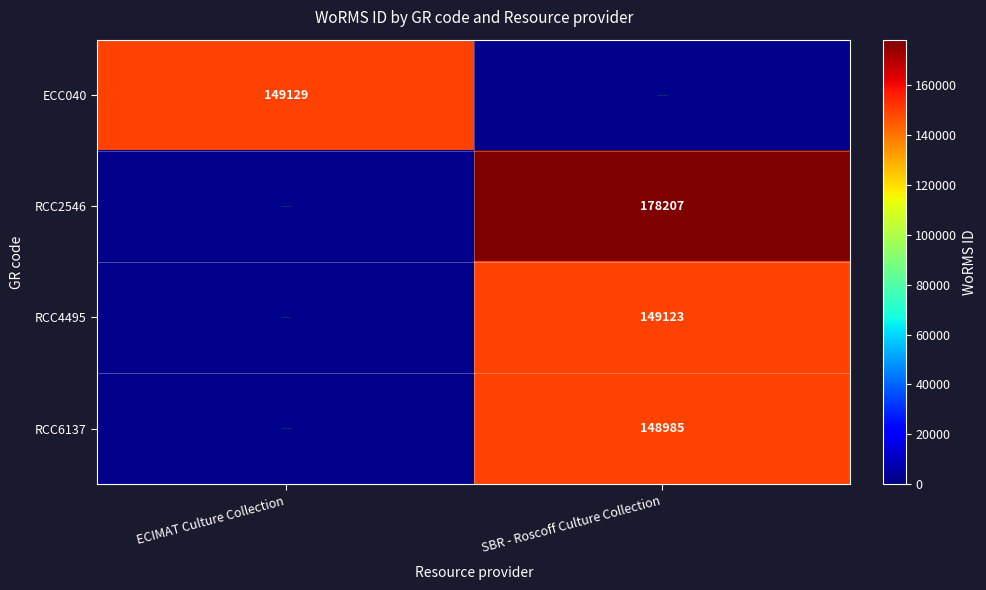

Which label corresponds to the smallest value in the chart?

SBR - Roscoff Culture Collection